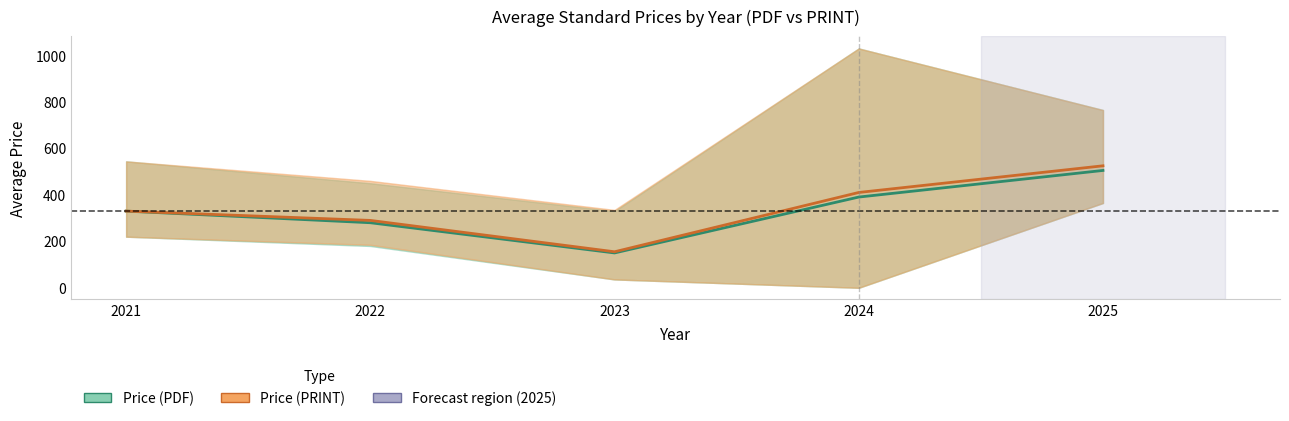

Does the chart display data point markers on the line(s)?

No